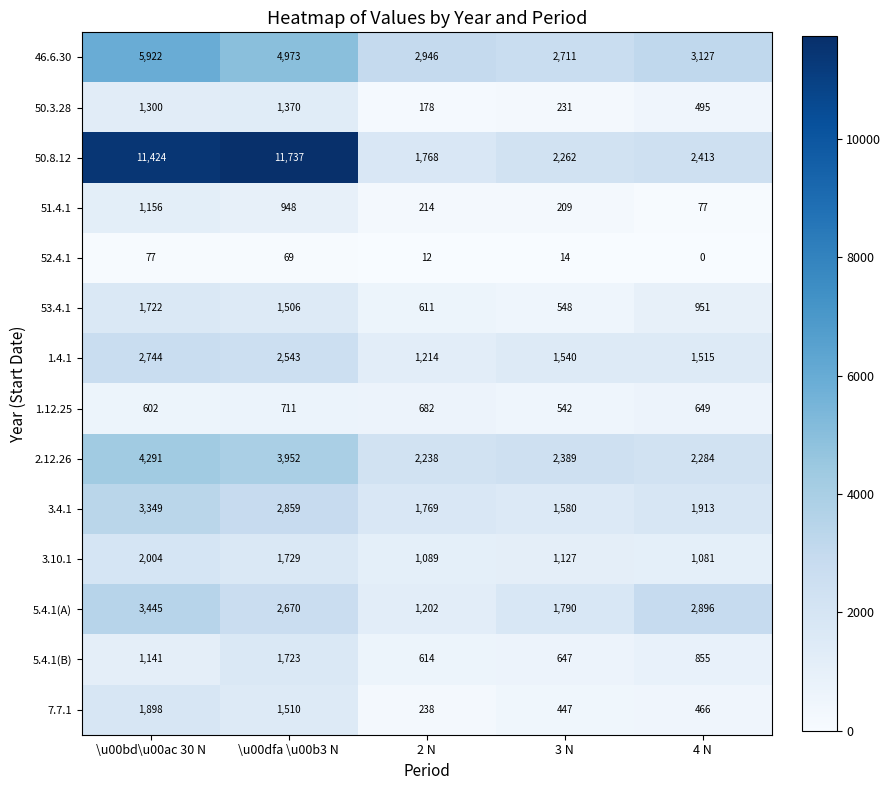

Rank the series at 4 N from highest to lowest value.

46.6.30, 5.4.1(A), 50.8.12, 2.12.26, 3.4.1, 1.4.1, 3.10.1, 53.4.1, 5.4.1(B), 1.12.25, 50.3.28, 7.7.1, 51.4.1, 52.4.1